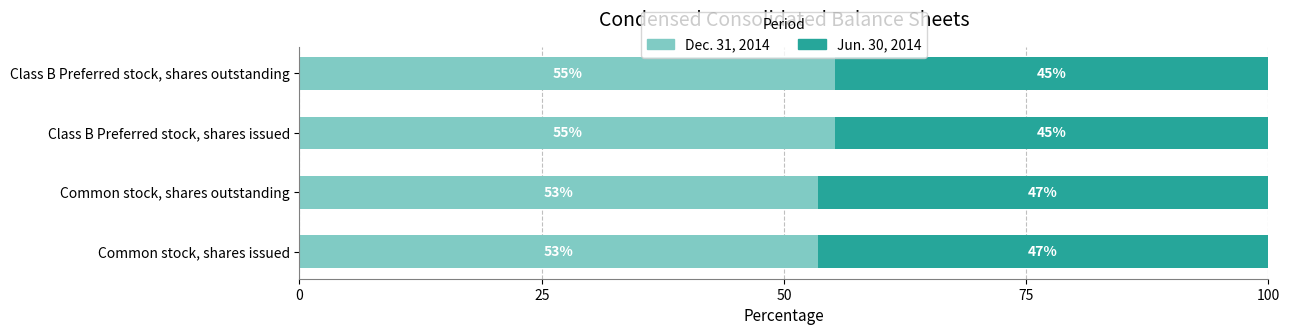

What are all the series names shown in the legend?

Dec. 31, 2014, Jun. 30, 2014